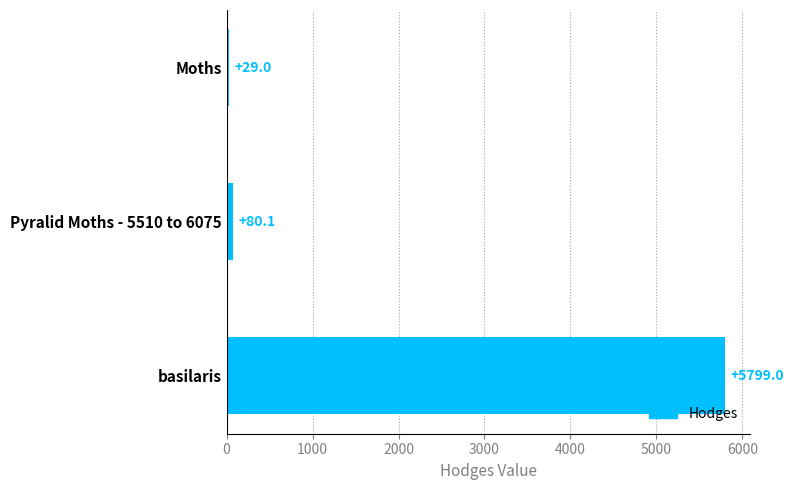

Rank the categories by value from highest to lowest.

basilaris, Pyralid Moths - 5510 to 6075, Moths